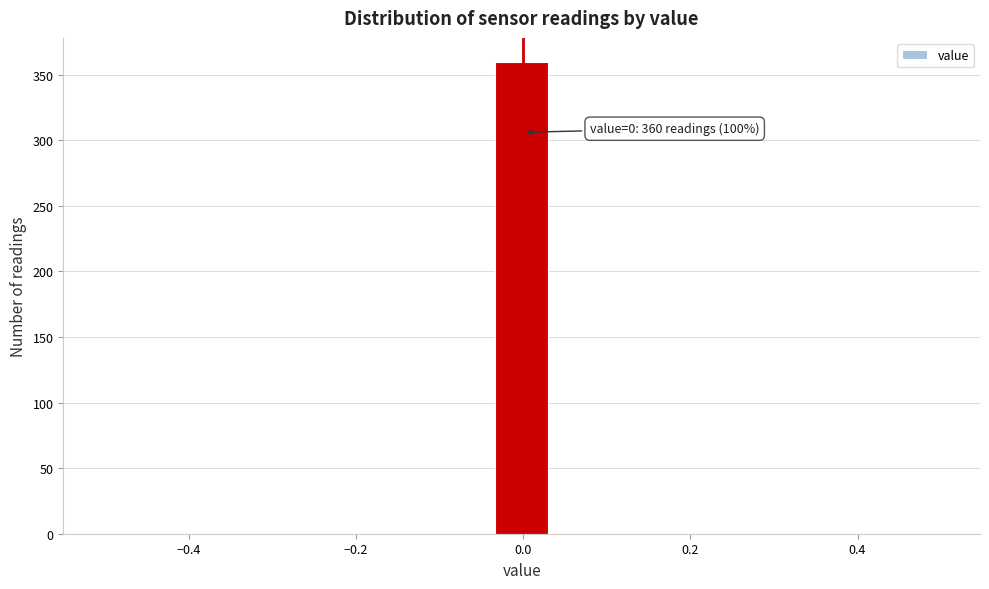

Around what value on the x-axis is the tallest bar? Give the approximate position of its centre, as read against the axis.

0.00